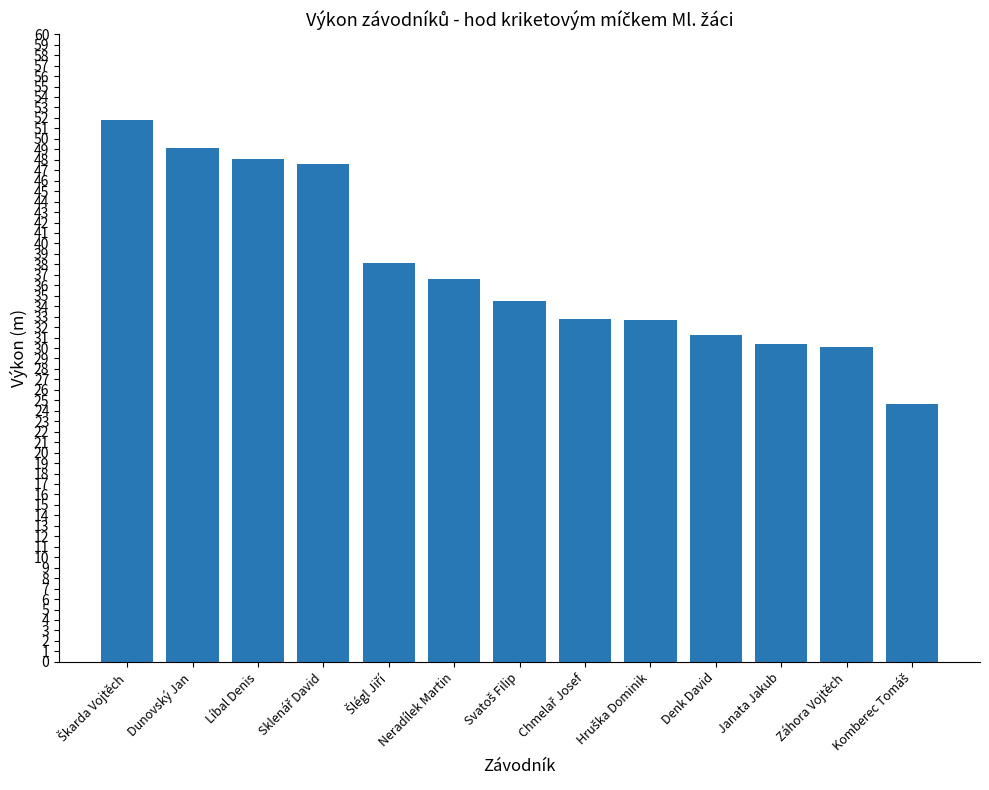

What is the difference between the second highest and minimum values?

24.5